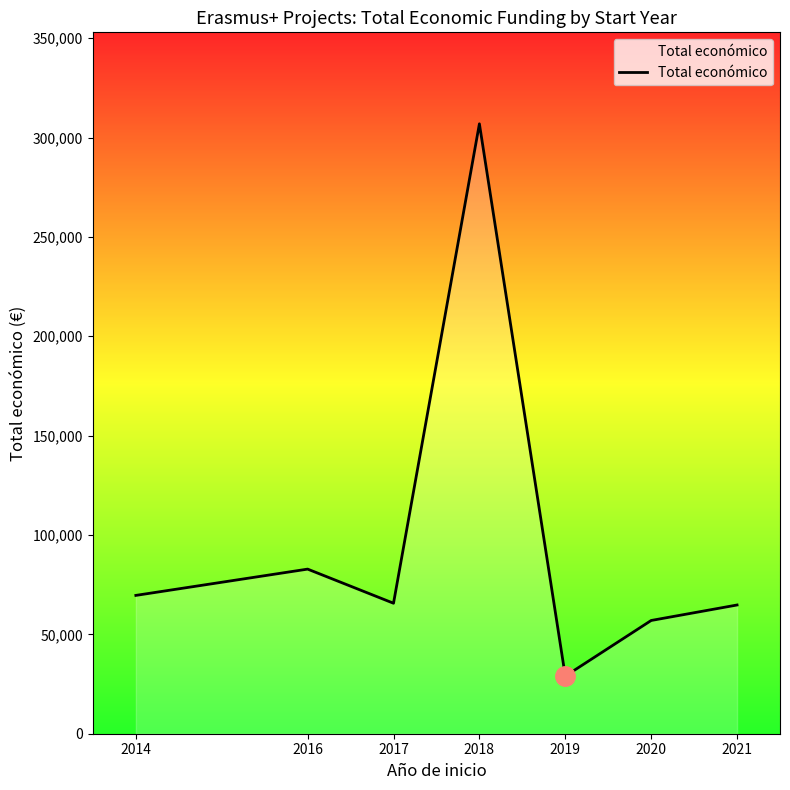

Which label corresponds to the largest value in the chart?

2018